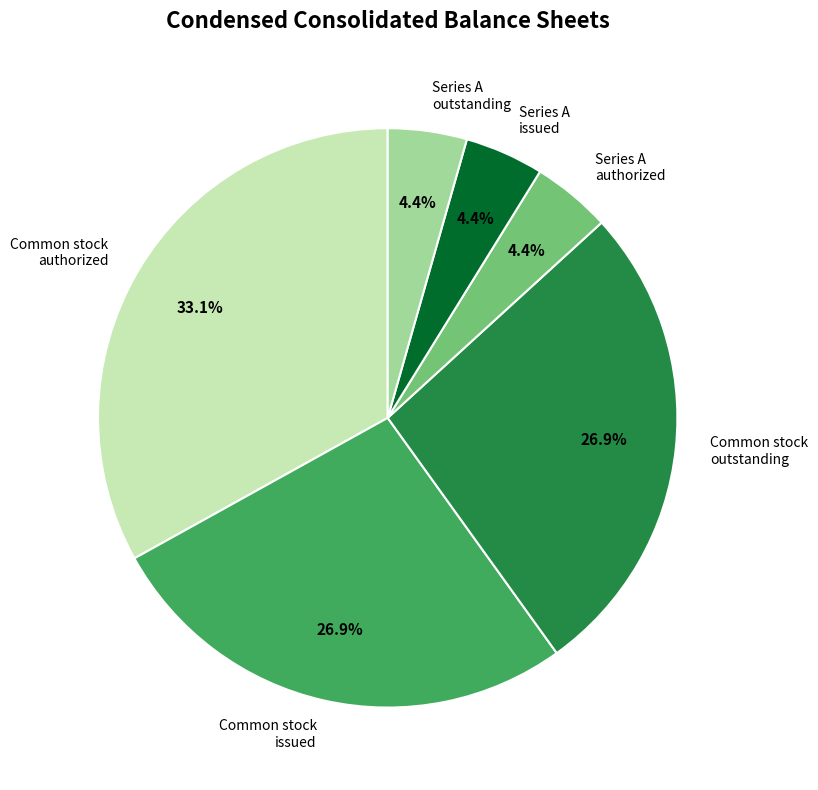

Is there a majority slice in this chart?

No